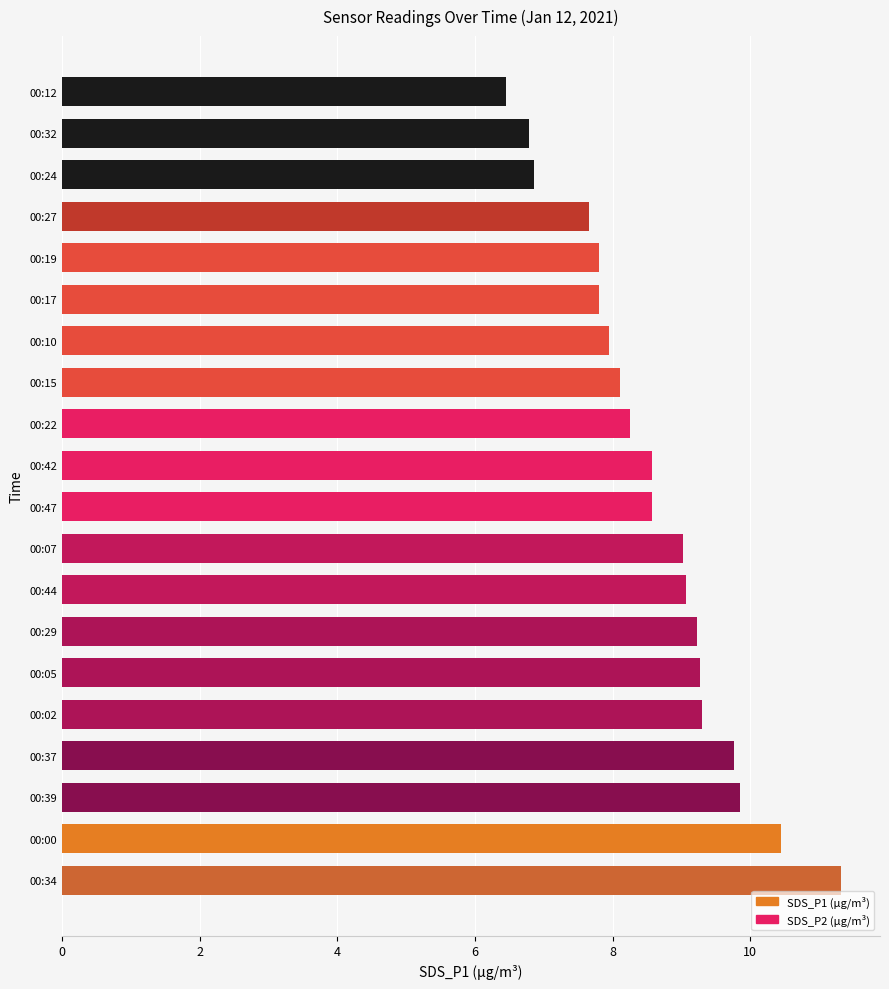

How many data points does each series have?

20